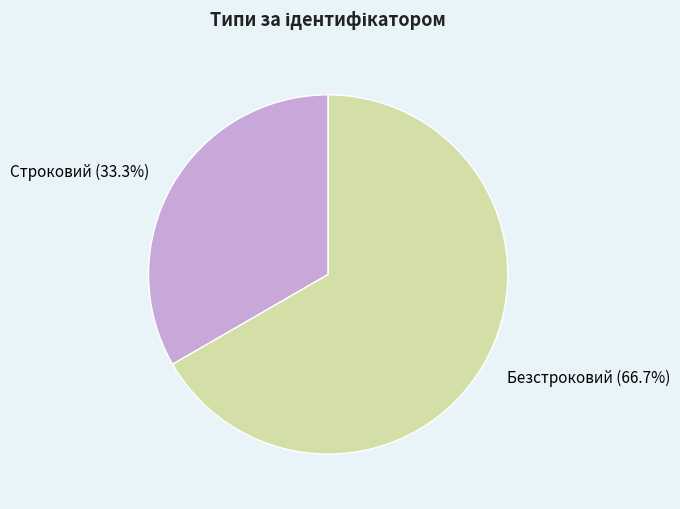

Which slice is the smallest?

Строковий